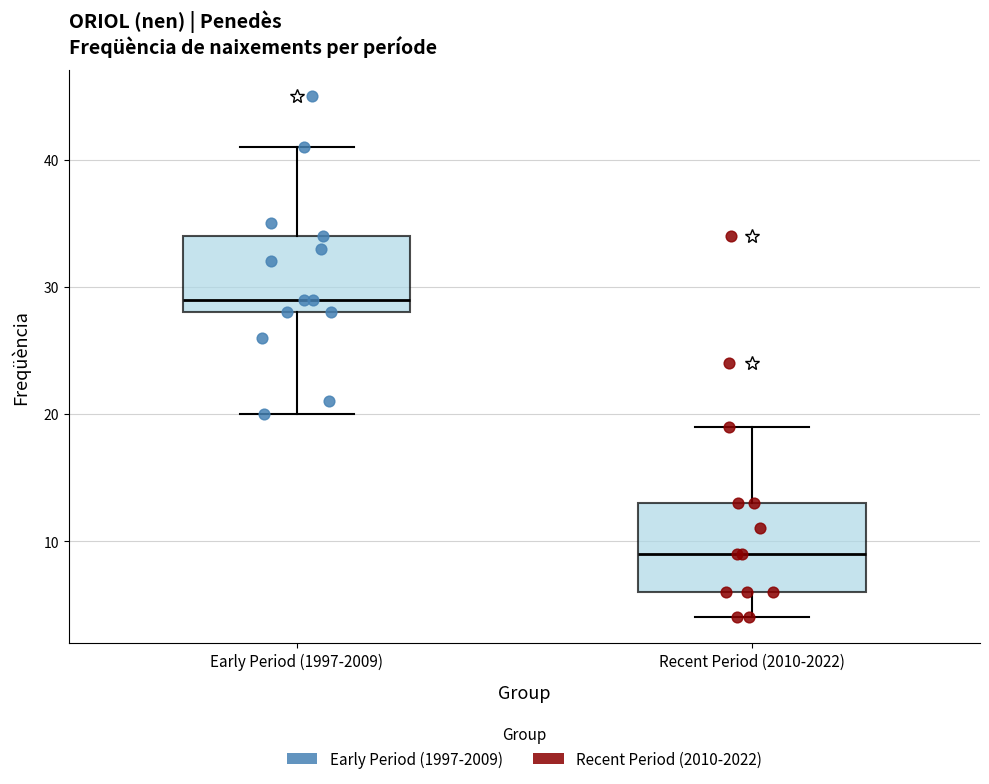

Which box's median line is the highest?

Early Period (1997-2009)